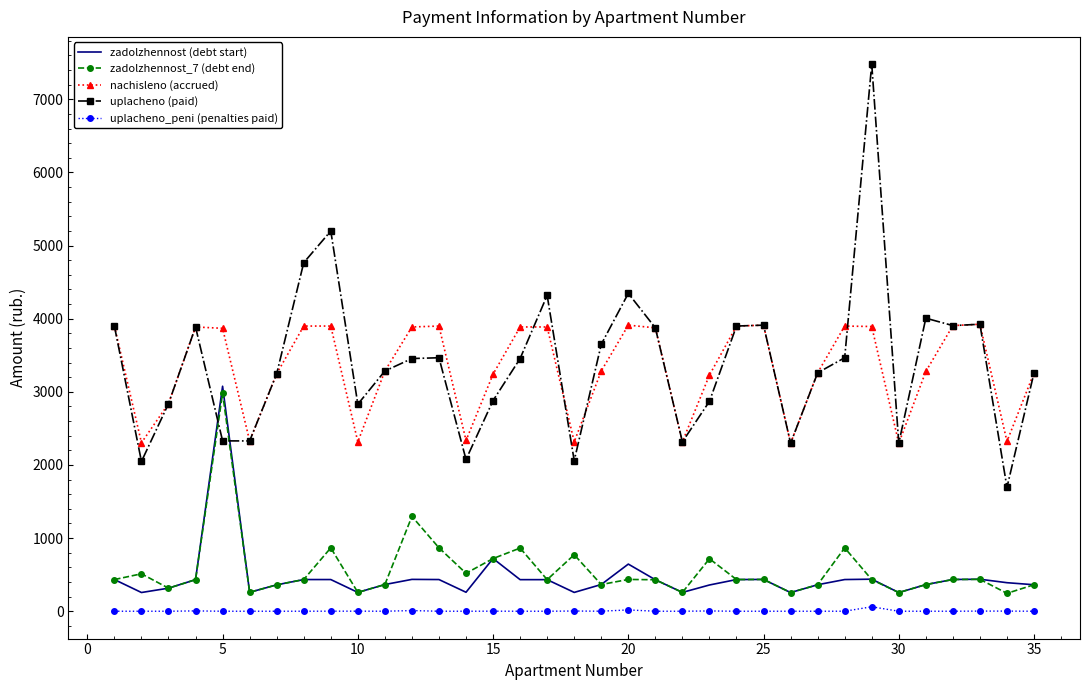

What is the highest value of the zadolzhennost_7 (debt end) series?

2982.5